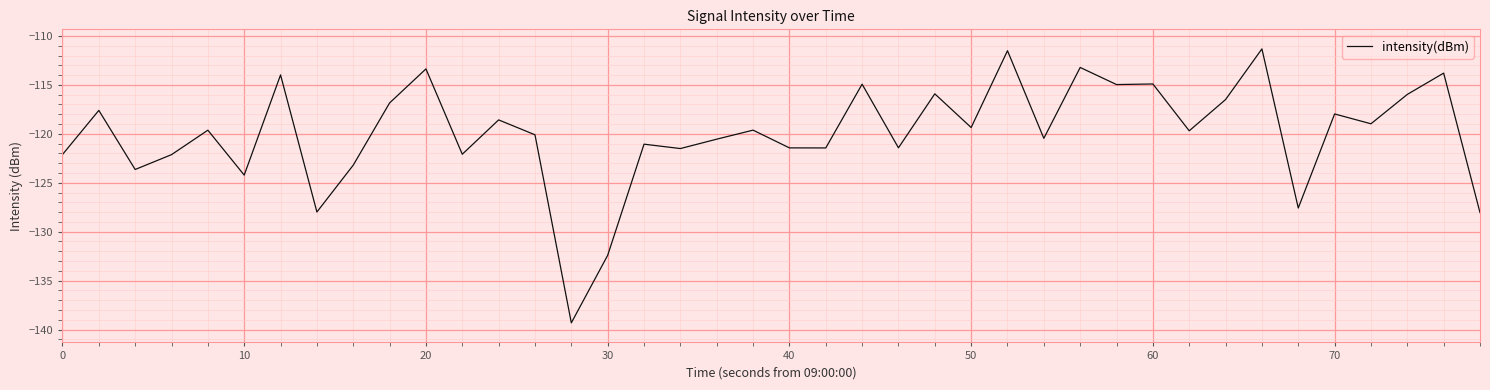

What is the smallest value displayed?

-139.3